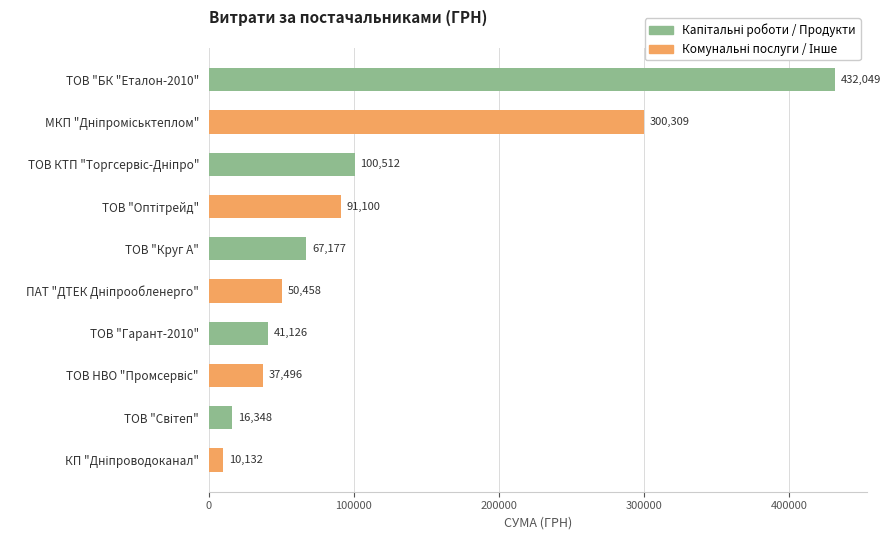

What is the label of the 5th bar from the top?

ТОВ "Круг А"